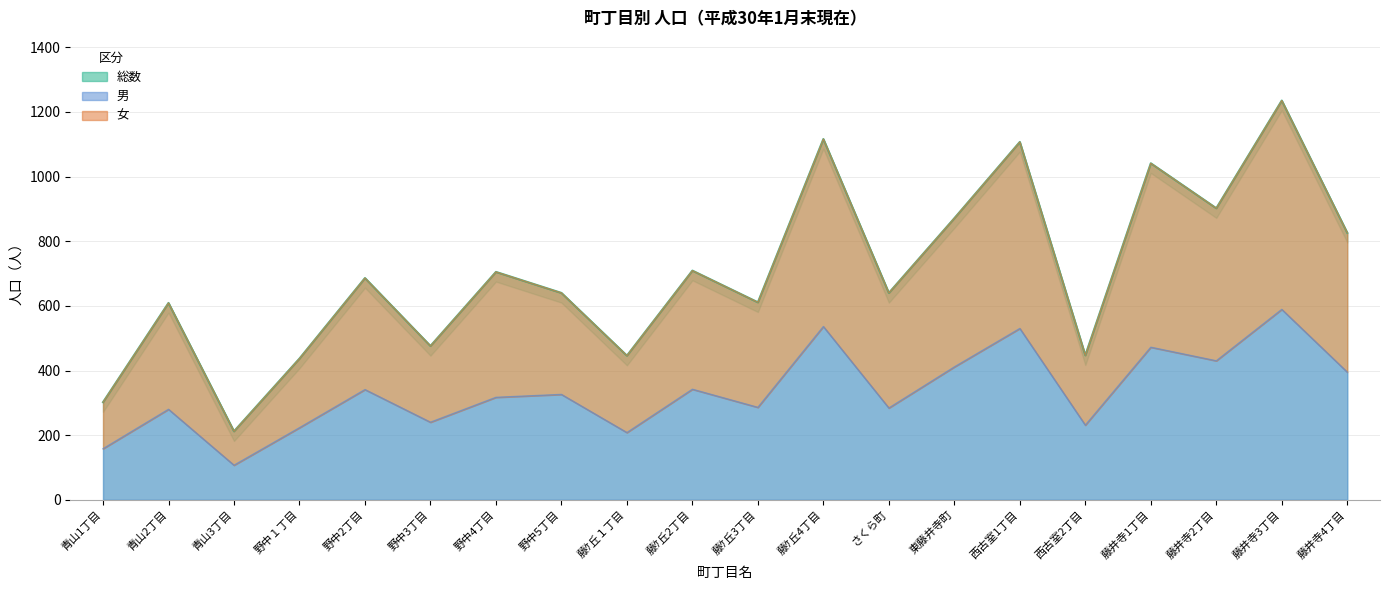

What is the average value of the 総数 series?

701